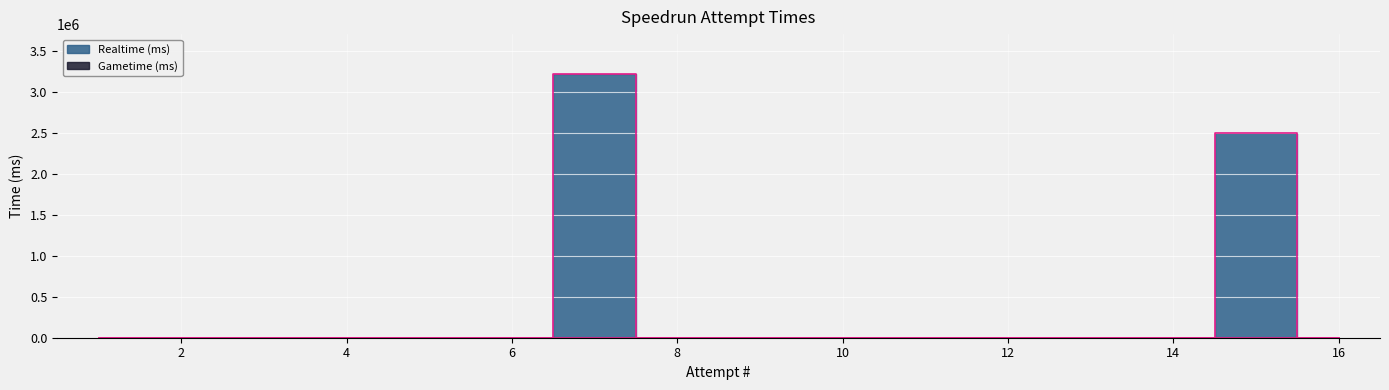

What is the maximum value shown in the chart?

3219172